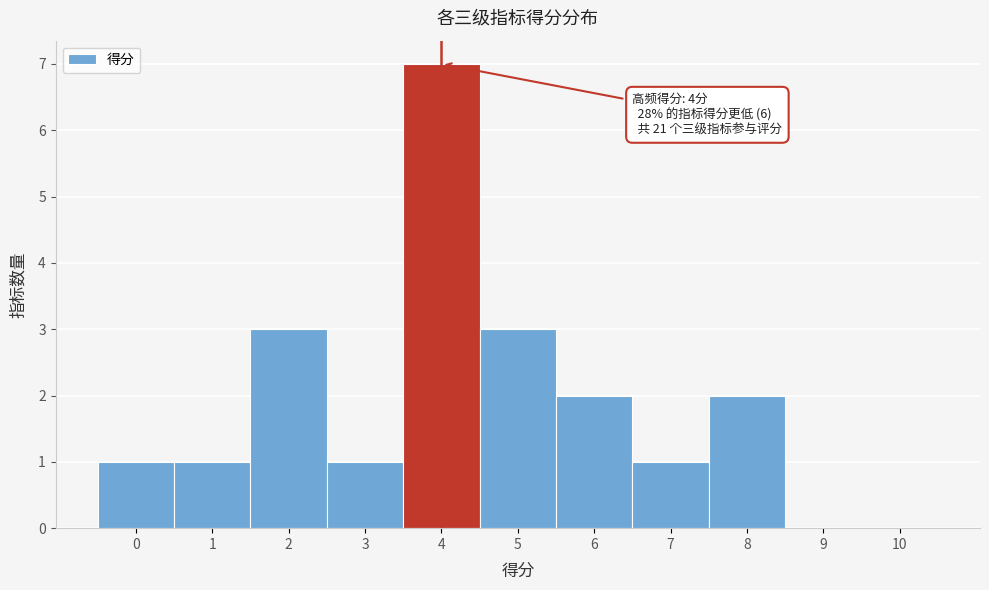

Which range on the x-axis has the tallest bar?

3.5 to 4.5